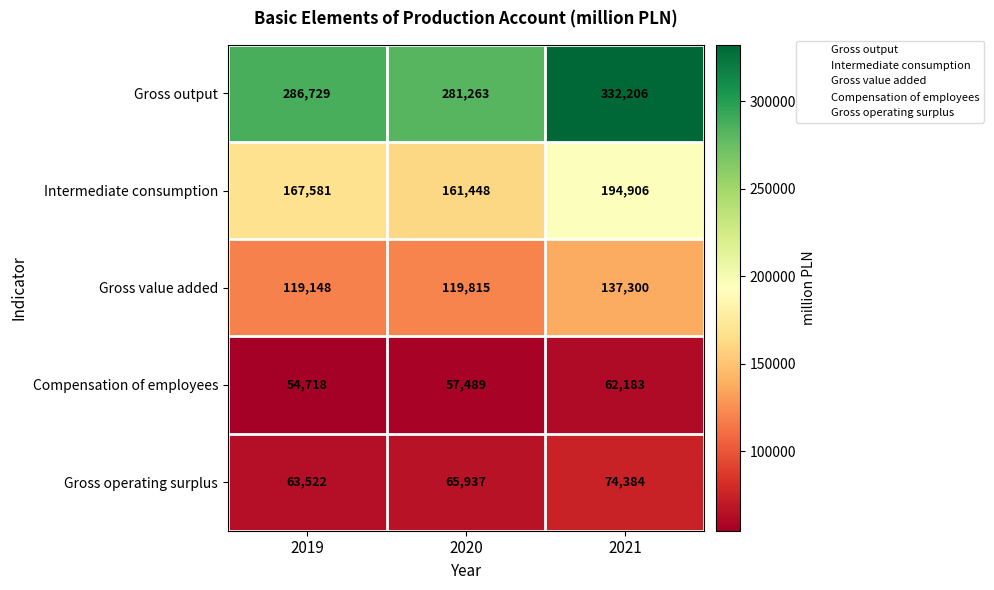

Which label corresponds to the largest value in the chart?

2021